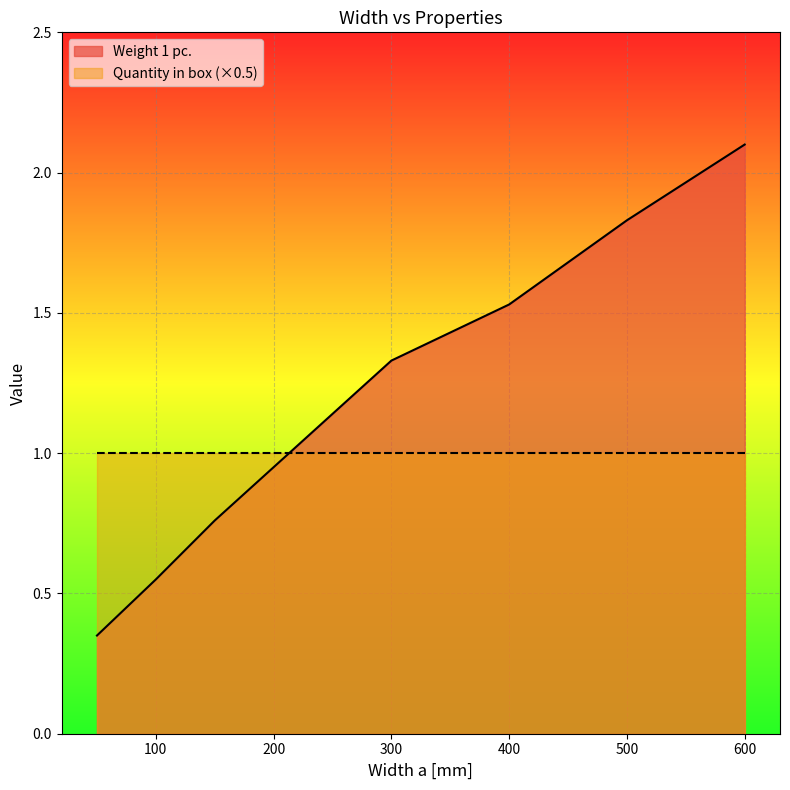

List the labels in order of value, largest first.

600, 500, 400, 300, 200, 150, 100, 50